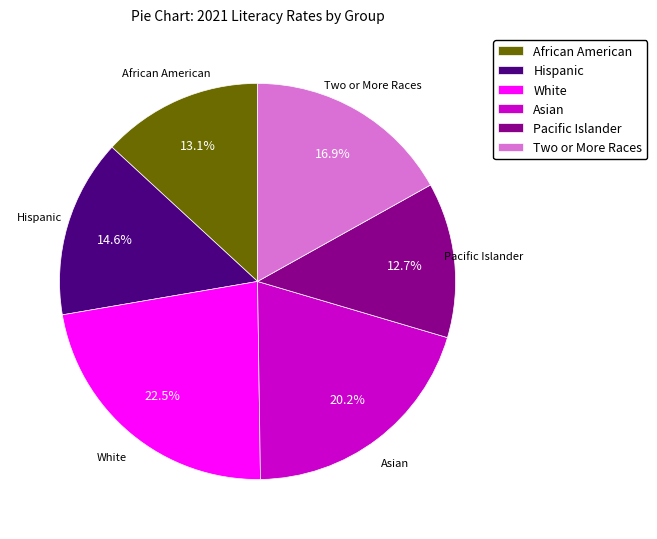

Combined, what portion of the pie is Two or More Races and Hispanic?

31.5%